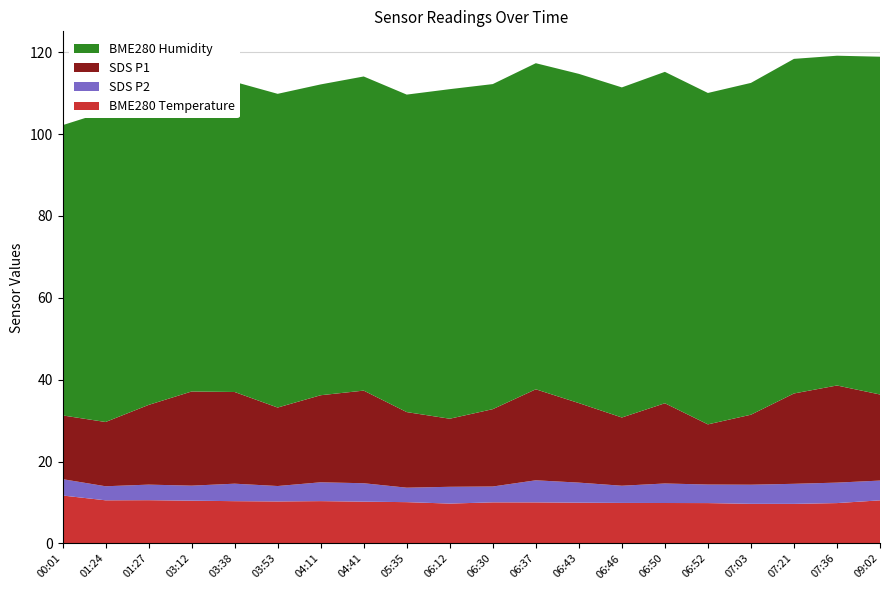

Reading left to right, transcribe all the data shown in this chart.

SDS_P1: 15.6	15.7	19.5	23.0	22.4	19.2	21.3	22.6	18.5	16.6	18.9	22.2	19.4	16.7	19.6	14.7	17.1	22.1	23.7	21.0
SDS_P2: 4.0	3.4	3.8	3.7	4.3	3.8	4.6	4.5	3.5	4.1	3.9	5.4	4.9	4.2	4.8	4.5	4.7	4.9	5.0	4.8
BME280_temperature: 11.7	10.5	10.6	10.4	10.3	10.2	10.3	10.2	10.1	9.7	10.0	10.0	9.9	9.9	9.9	9.8	9.7	9.7	9.8	10.5
BME280_humidity: 70.9	75.8	75.9	75.7	75.8	76.6	75.9	76.7	77.6	80.5	79.4	79.7	80.4	80.6	81.0	81.0	81.1	81.7	80.6	82.5